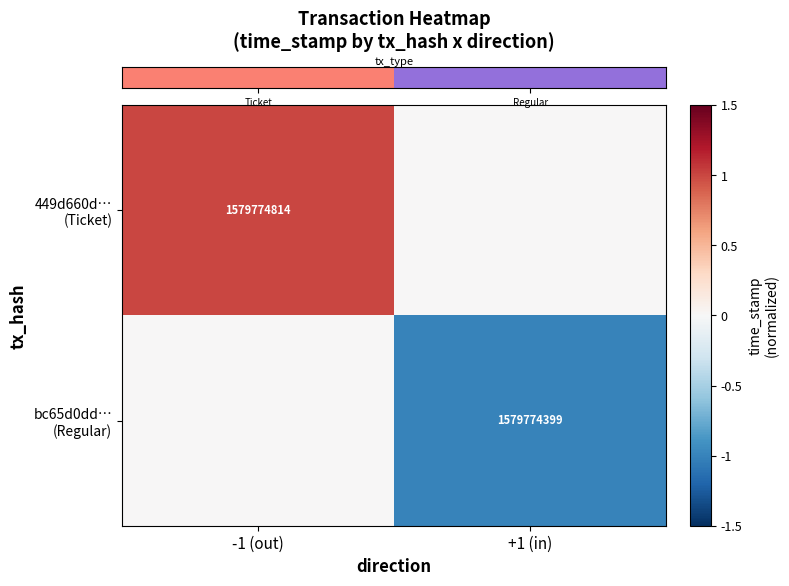

What is the difference between the row_1 values at -1 (out) and +1 (in)?

1